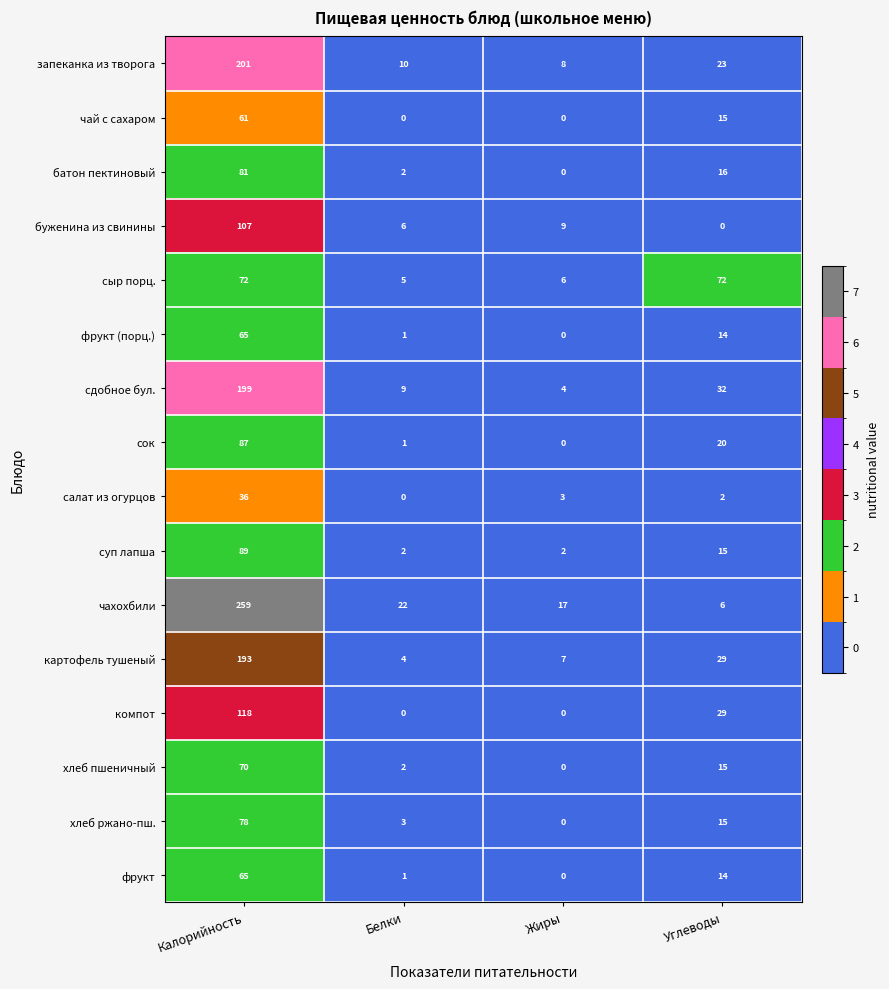

At which category is the sum across all series the highest?

Калорийность